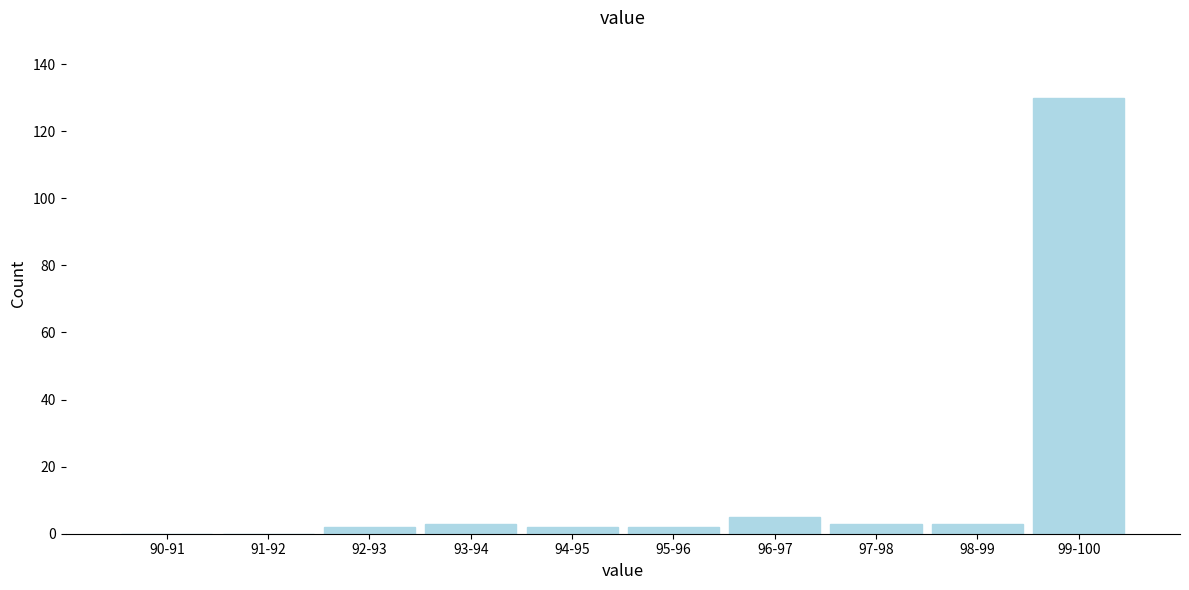

Reading right to left, what are all the values shown in this chart?

99-100=130	98-99=3	97-98=3	96-97=5	95-96=2	94-95=2	93-94=3	92-93=2	91-92=0	90-91=0